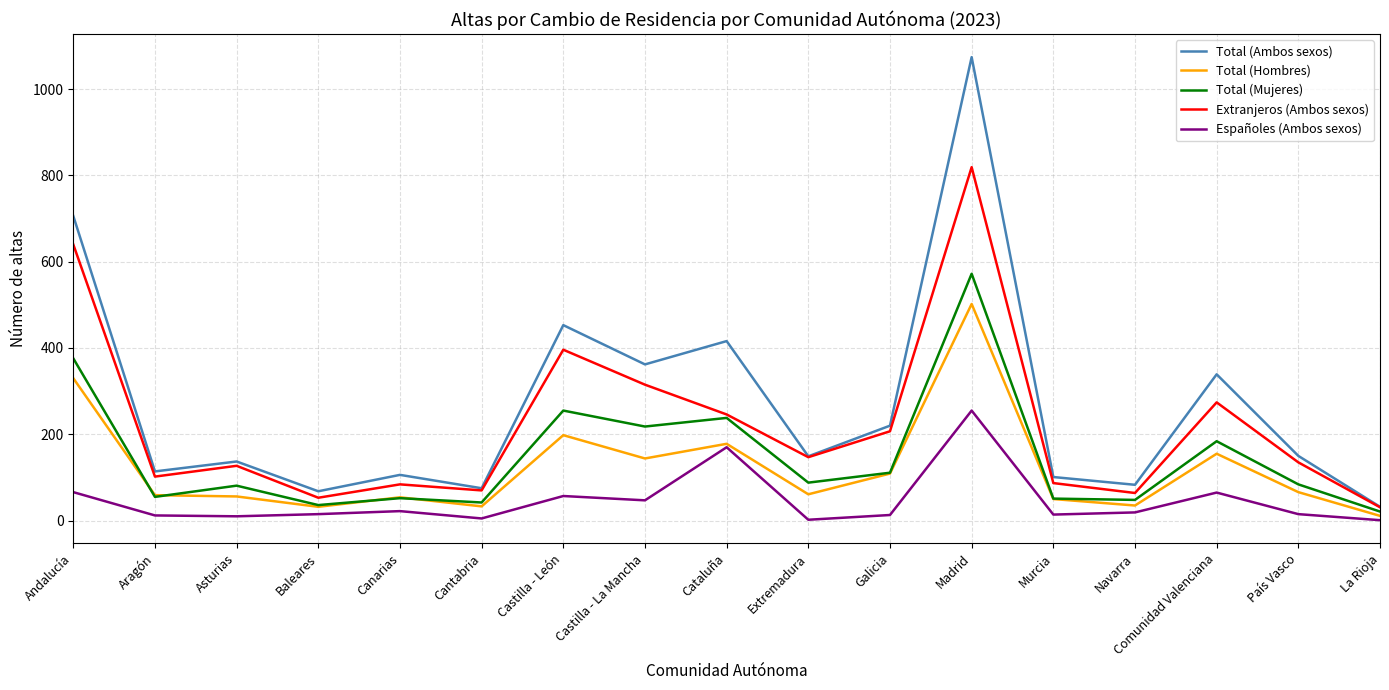

How many values in the Total (Mujeres) series are below 84?

8